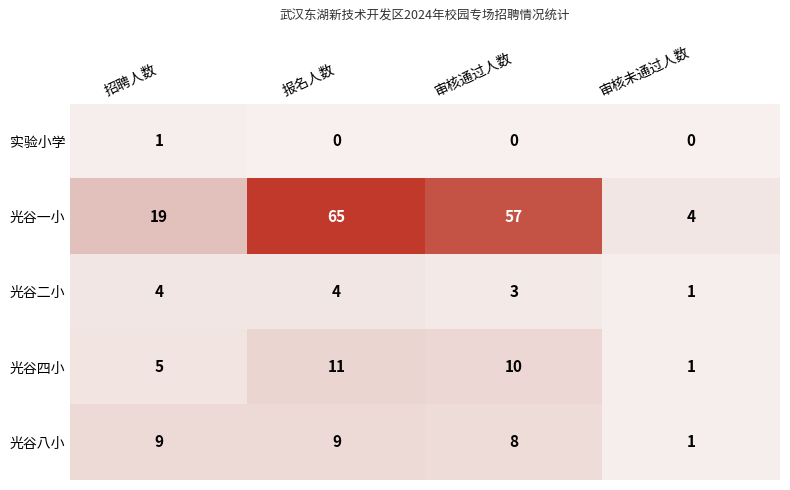

What value does the 光谷二小 series have at 招聘人数?

4